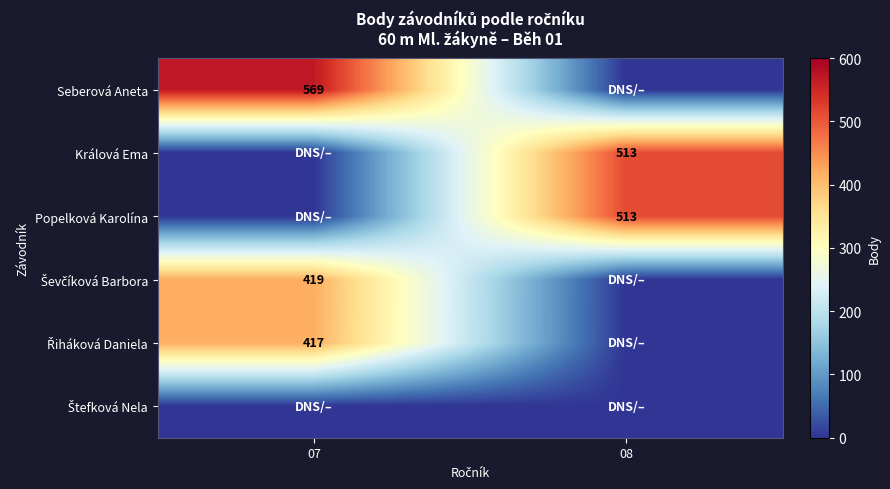

What is the difference between the highest and lowest values at 08?

513